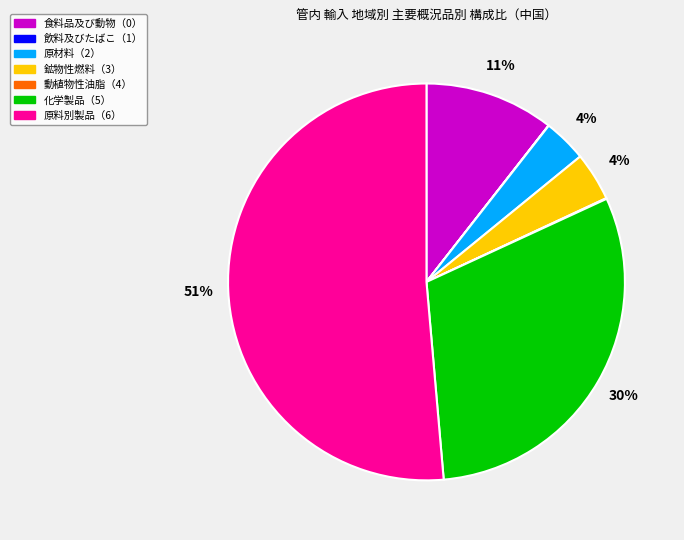

Which slice is the largest?

原料別製品（6）